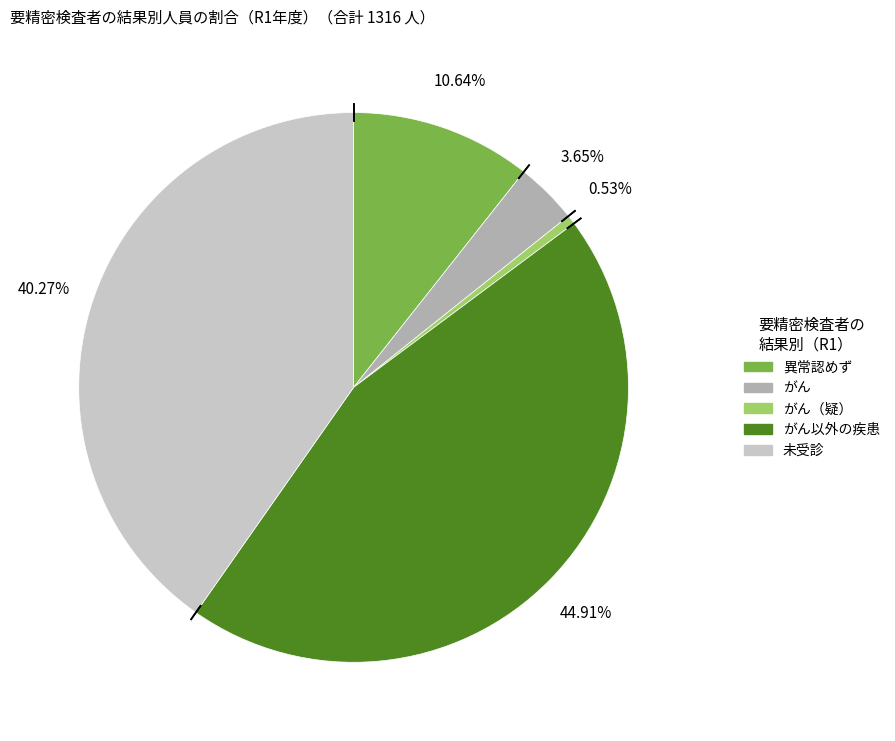

Does any single category account for the majority?

No